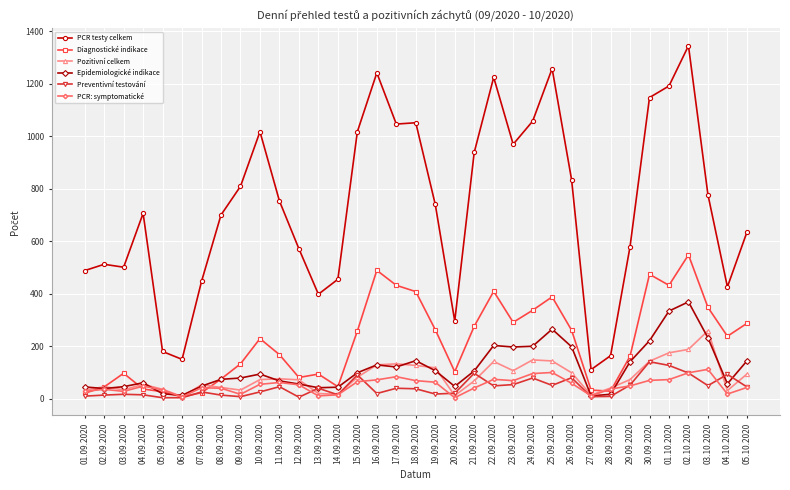

True or false: Diagnostické indikace and PCR: symptomatické intersect in this chart.

True